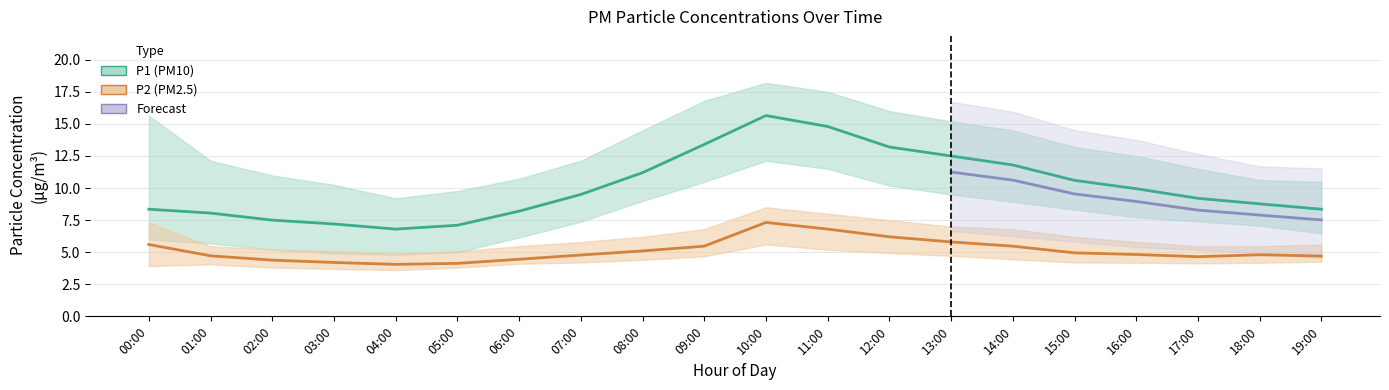

True or false: P1_low and P2_mid intersect in this chart.

False